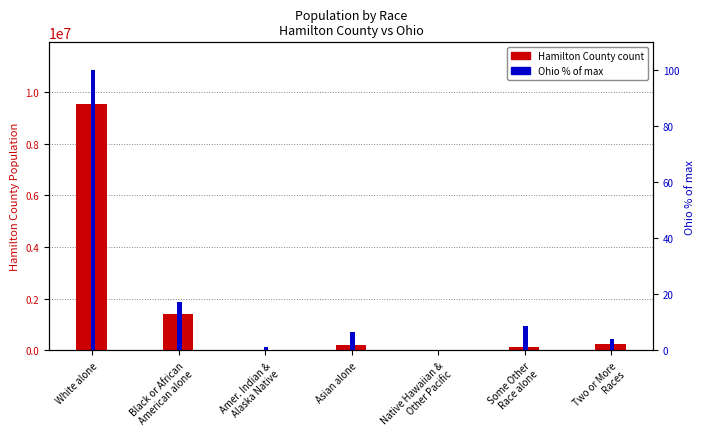

At which category is the sum across all series the highest?

White alone